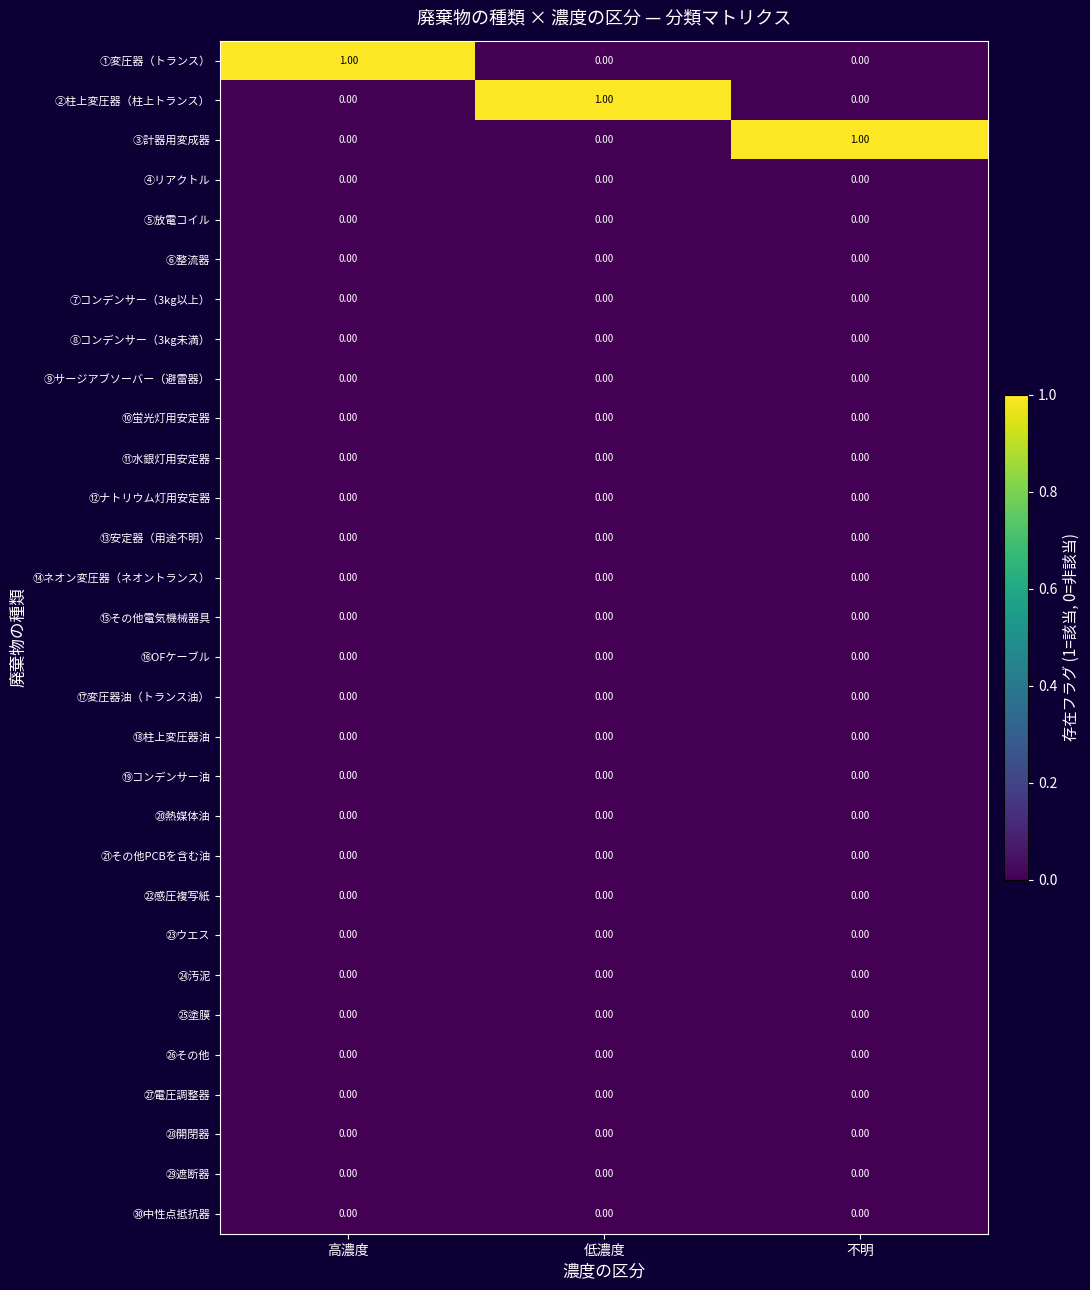

At how many categories does at least one series exceed 0?

3